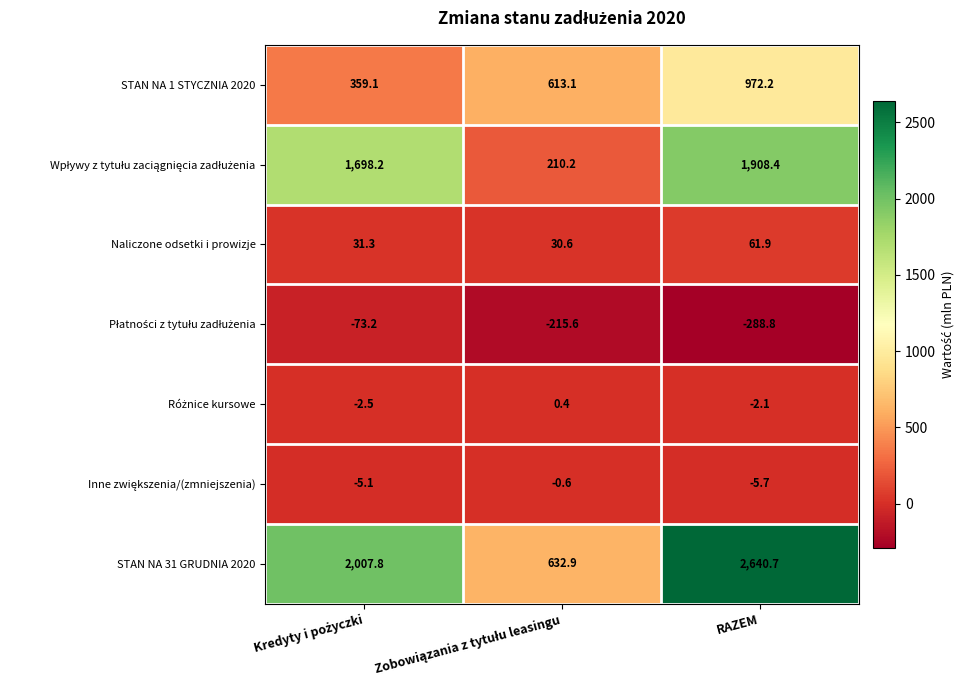

What is the difference between the highest and lowest values at RAZEM?

2929.5